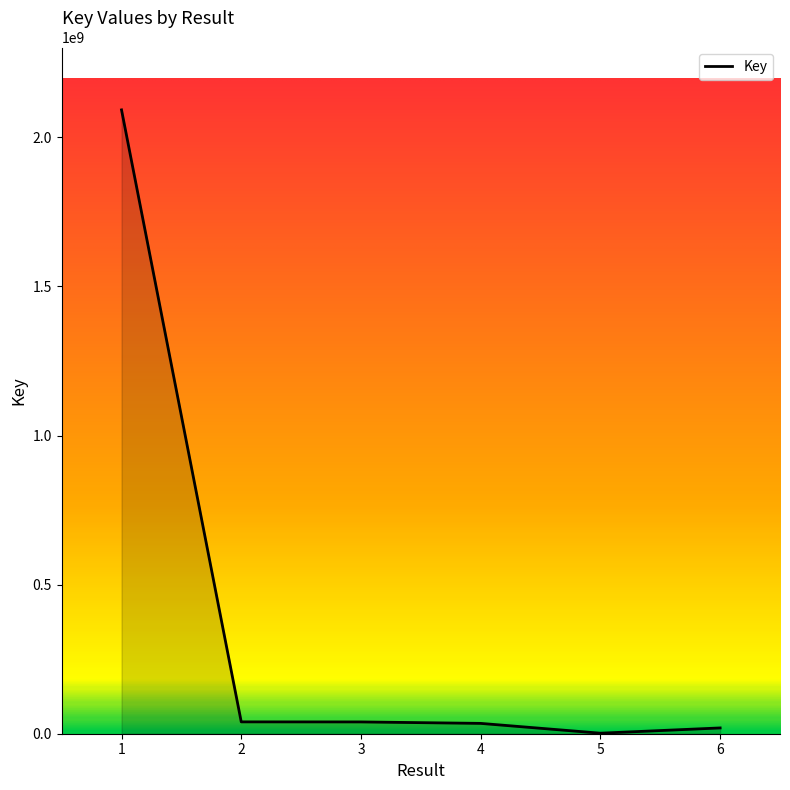

What is the average value?

371200348